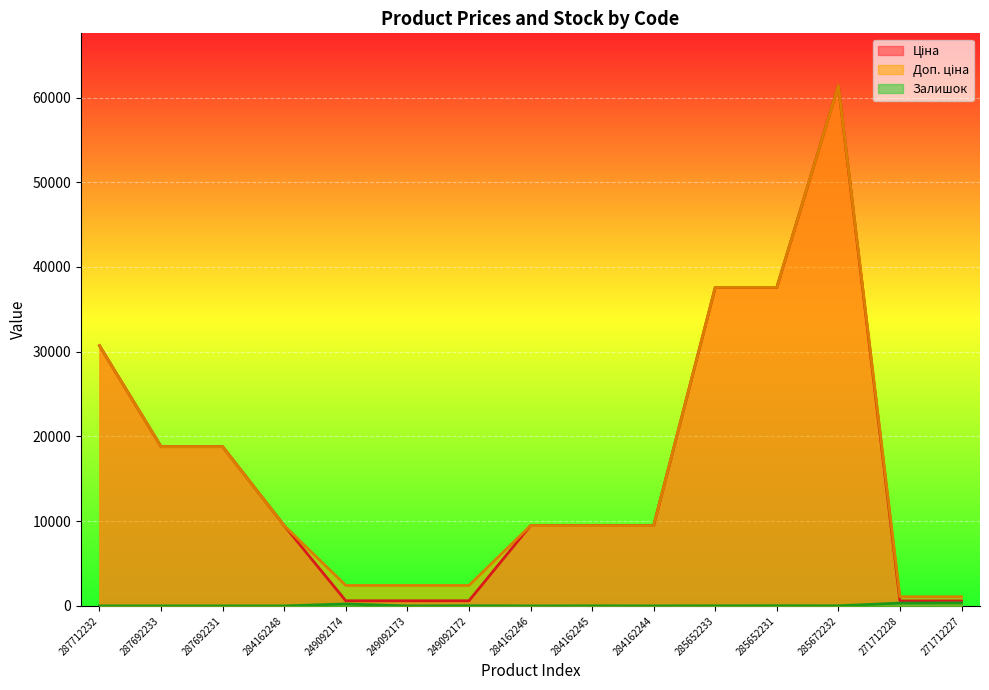

What is the label of the 5th point from the left?

249092174